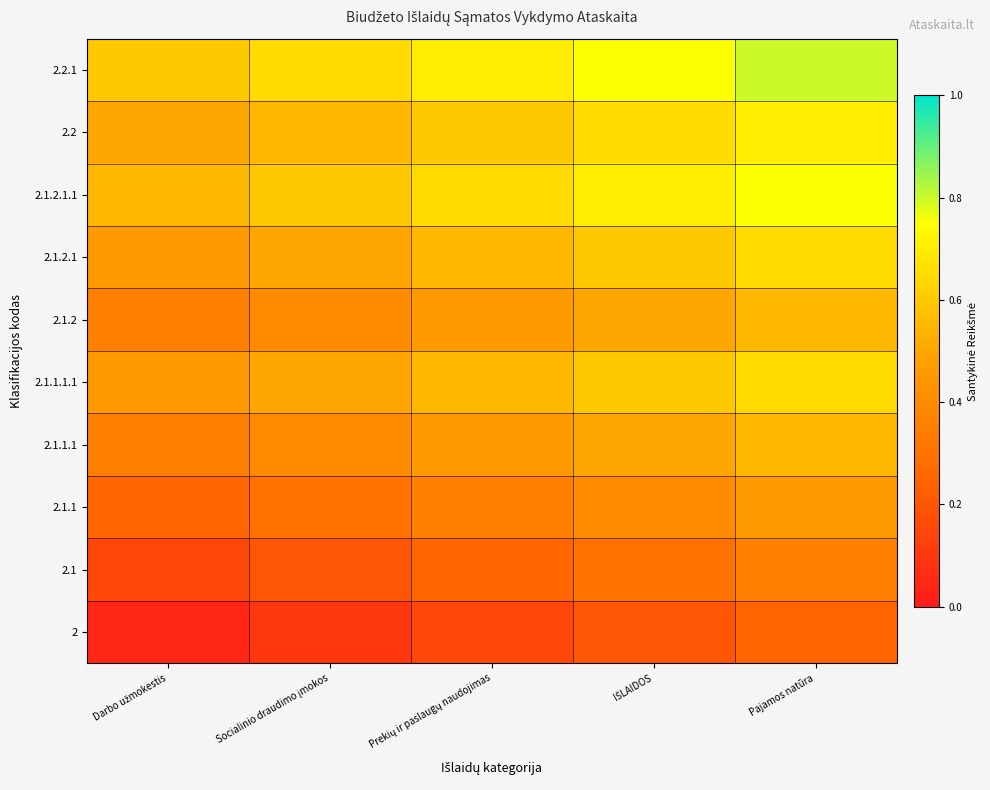

At which category is the sum across all series the highest?

Pajamos natūra